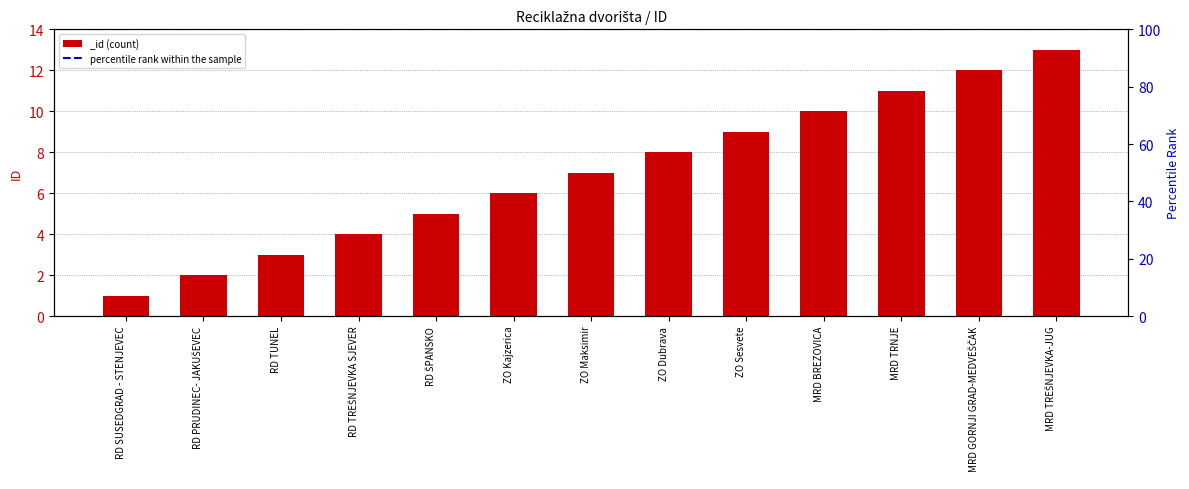

What is the smallest value displayed?

1